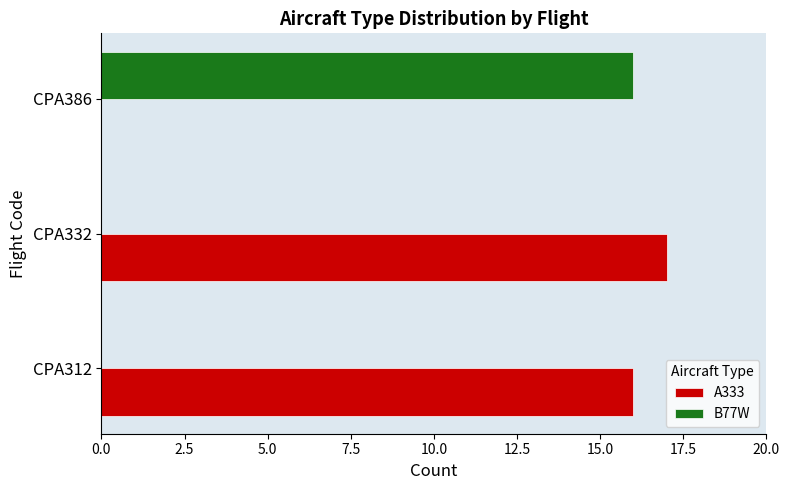

Count the number of data series in this chart.

2